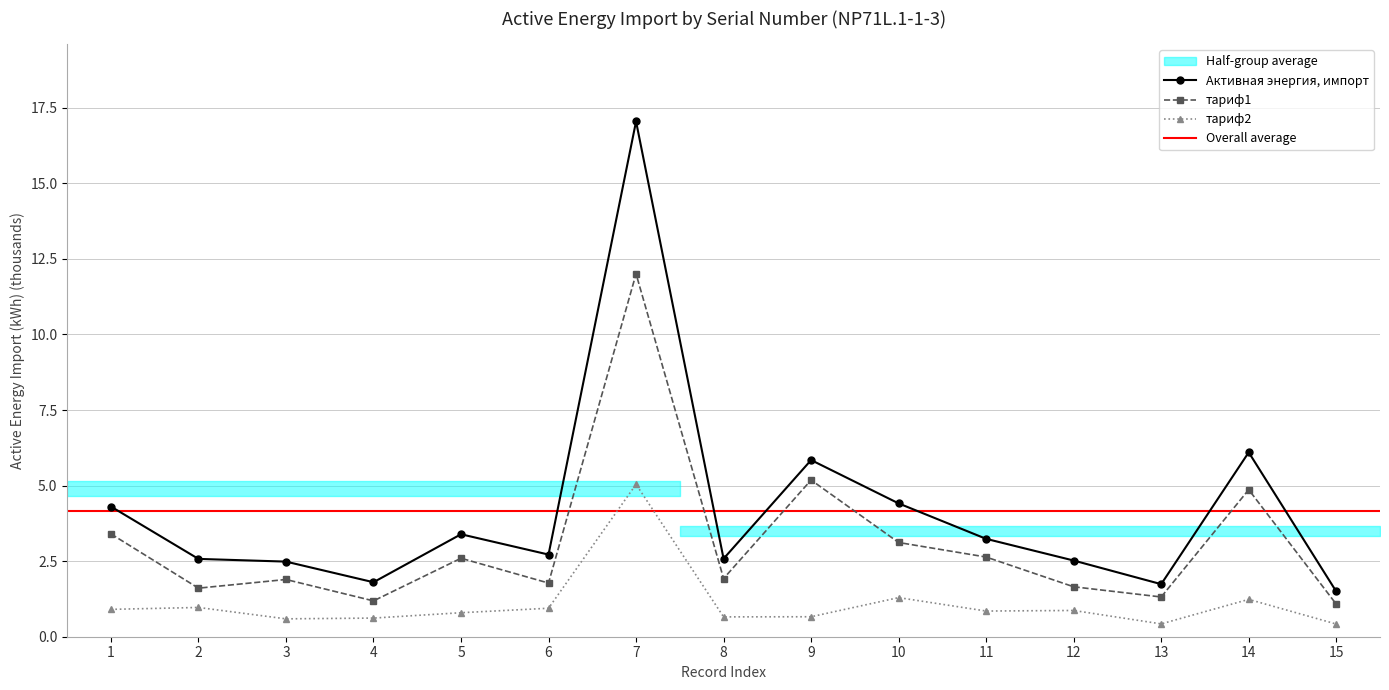

How many interior local peaks does the Активная энергия, импорт series have?

4